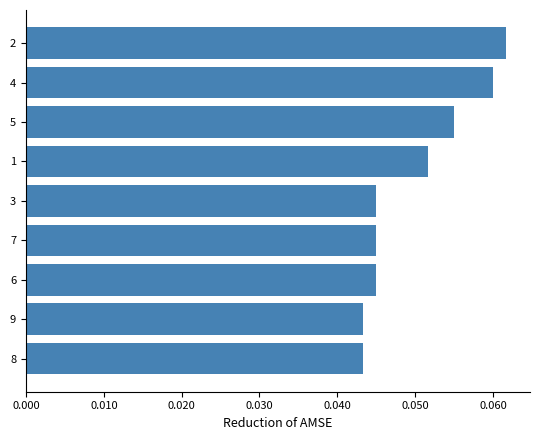

Count the values in the range 0 to 1.

9